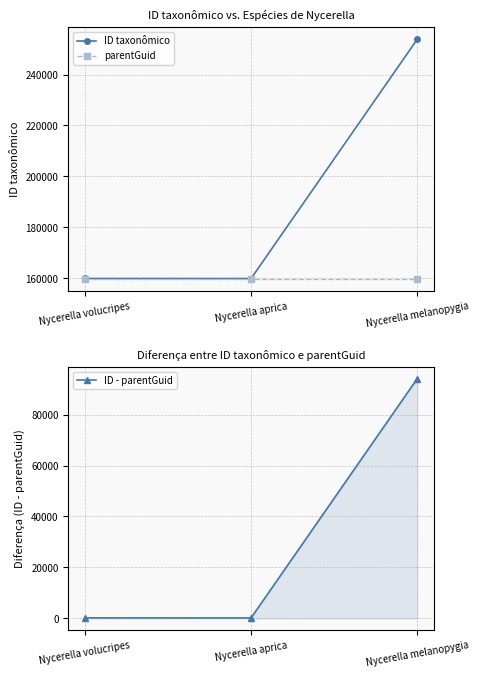

Is the value of parentGuid at Nycerella volucripes greater than the value of ID - parentGuid at Nycerella volucripes?

Yes